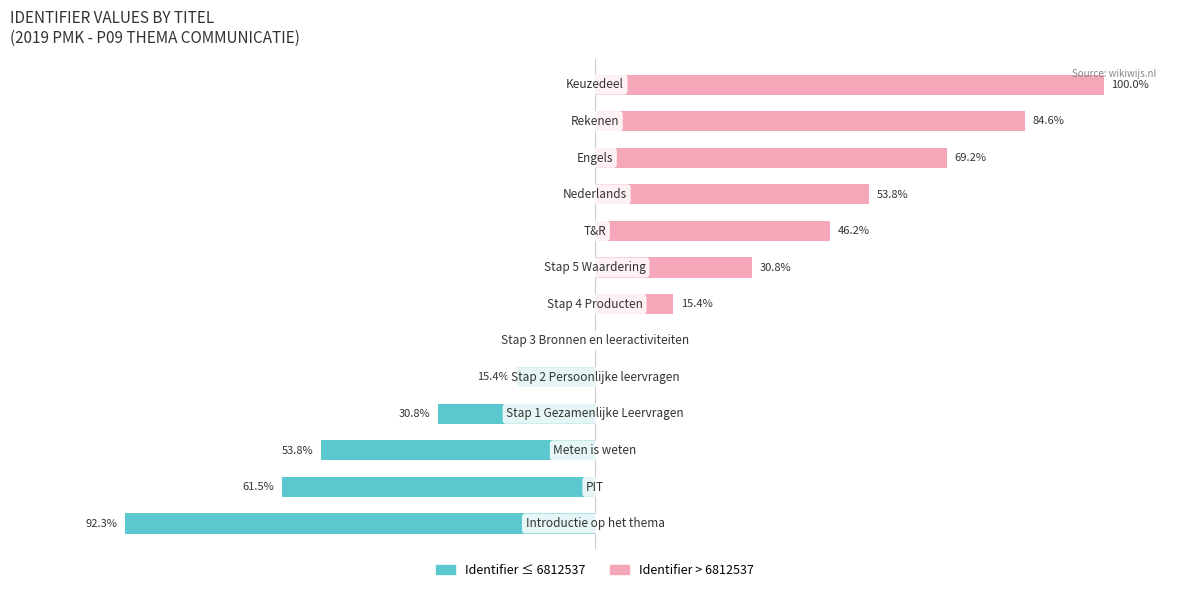

How many data points in Identifier ≤ 6812537 are less than 0?

5